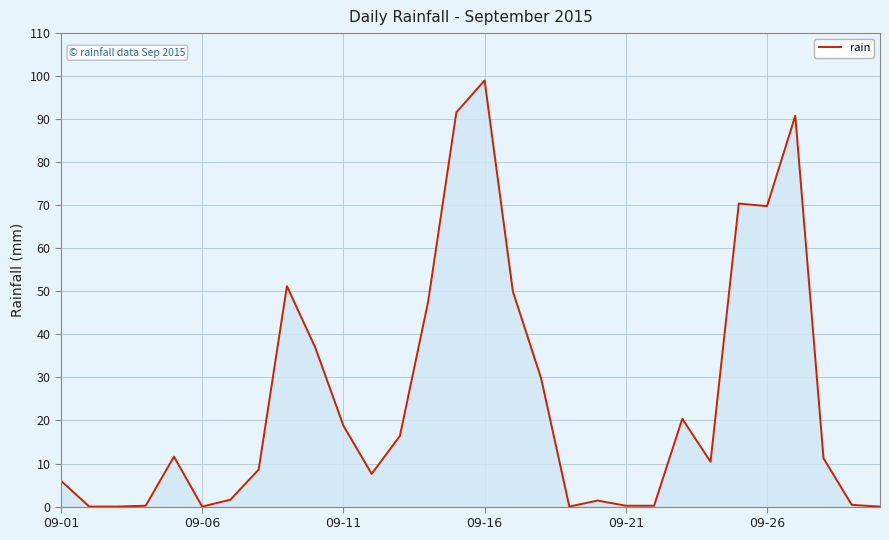

What is the greatest value displayed?

99.0